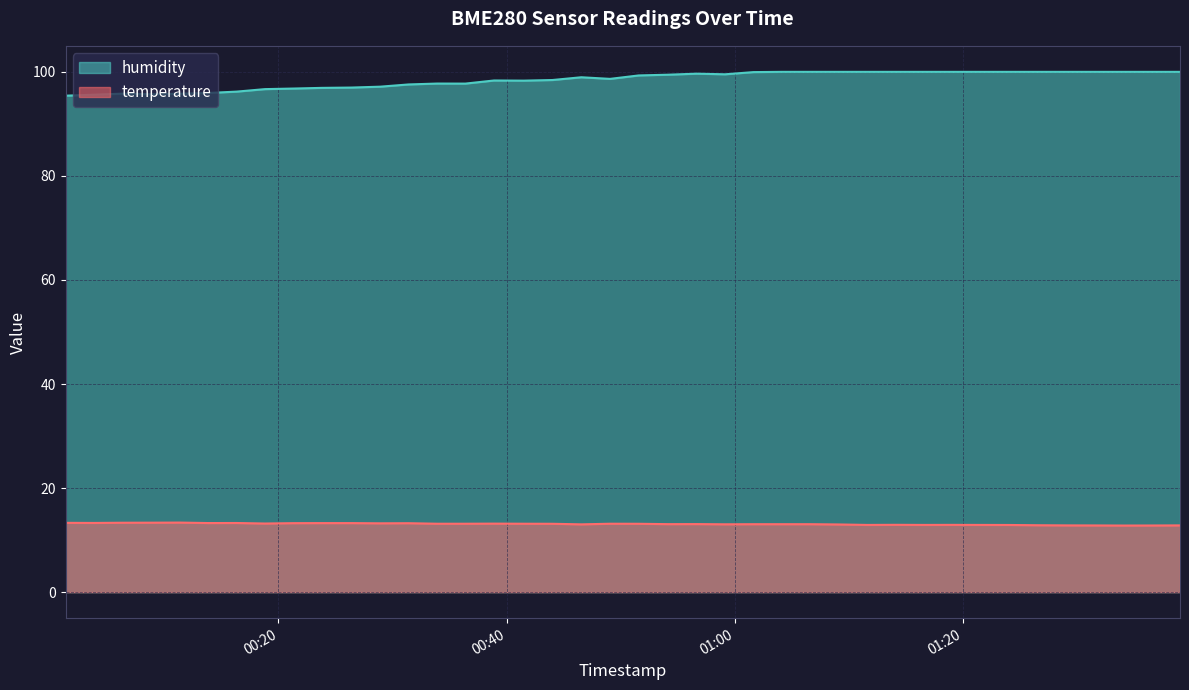

True or false: temperature and humidity cross at least once.

False